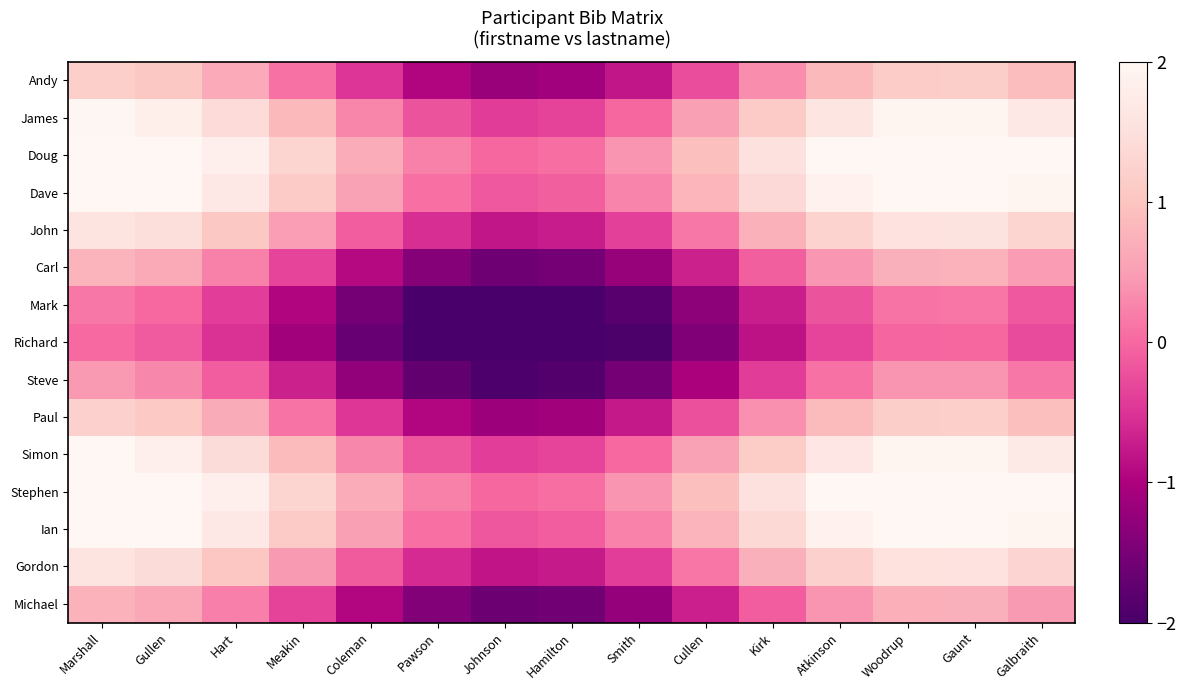

Rank the series at Galbraith from highest to lowest value.

Stephen, Doug, Dave, Ian, Simon, James, John, Gordon, Paul, Andy, Carl, Michael, Steve, Mark, Richard